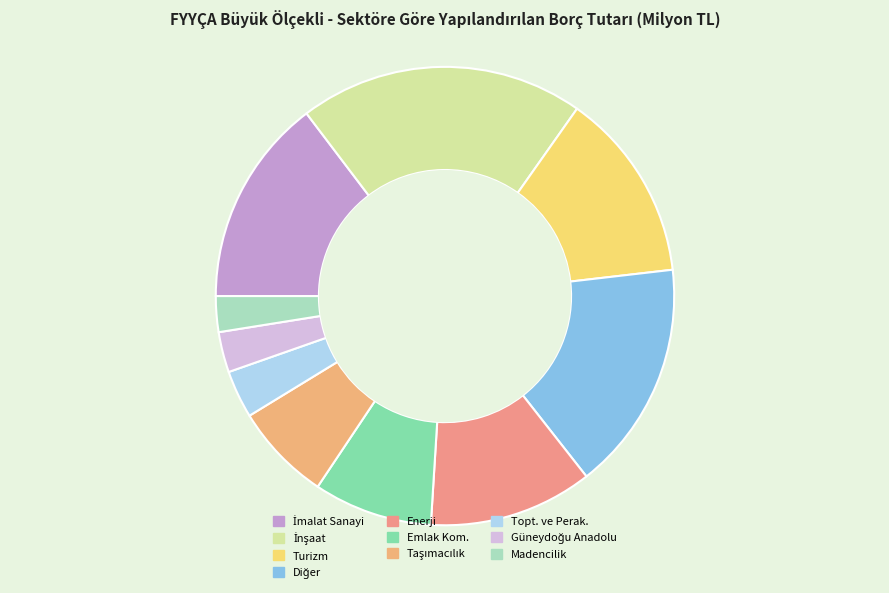

Which category has the smallest portion of the pie?

Madencilik